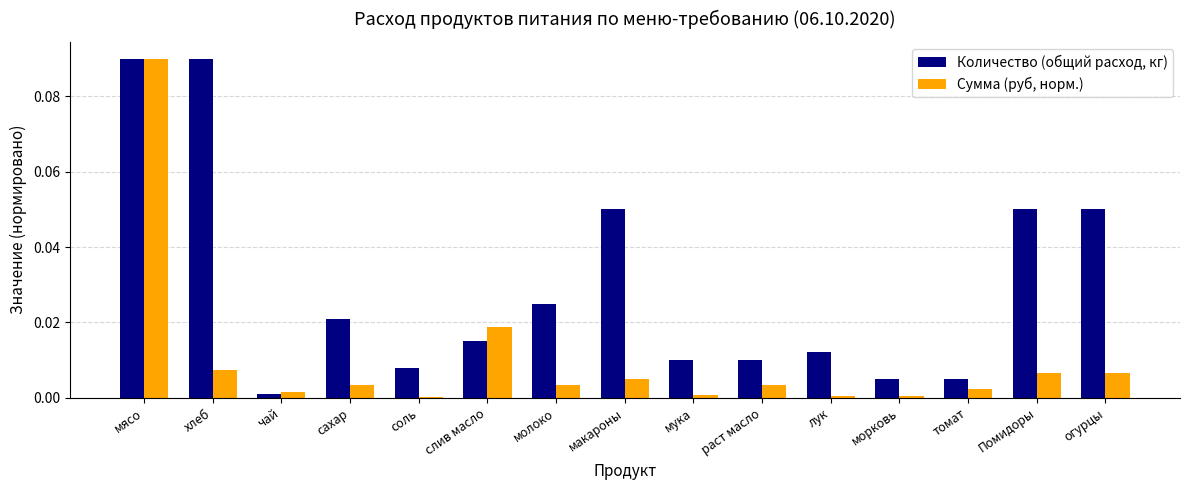

The Количество (общий расход, кг) series shows 0.0 at сахар. True or false?

True